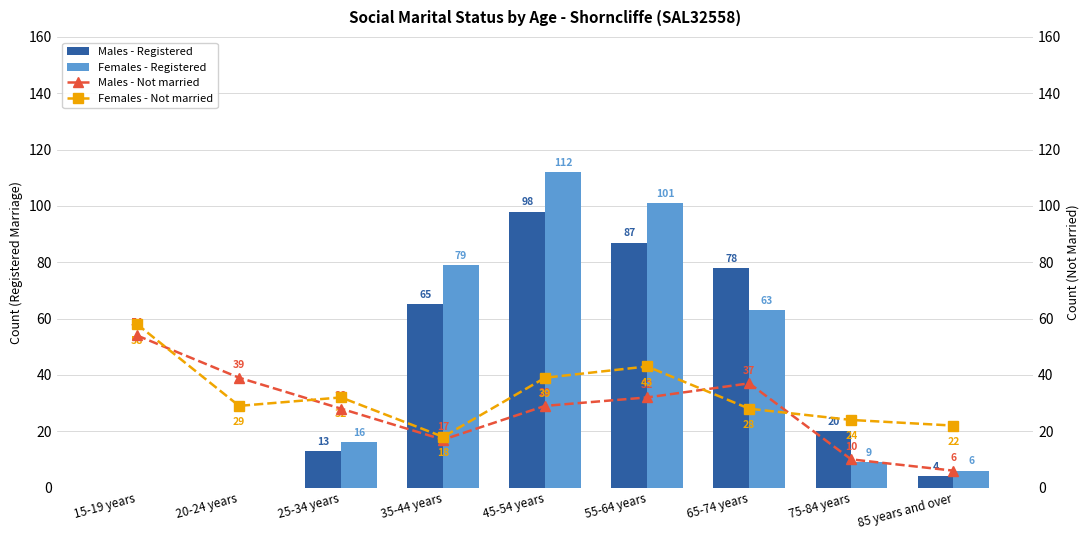

What are all the series names shown in the legend?

Males - Registered, Females - Registered, Males - Not married, Females - Not married